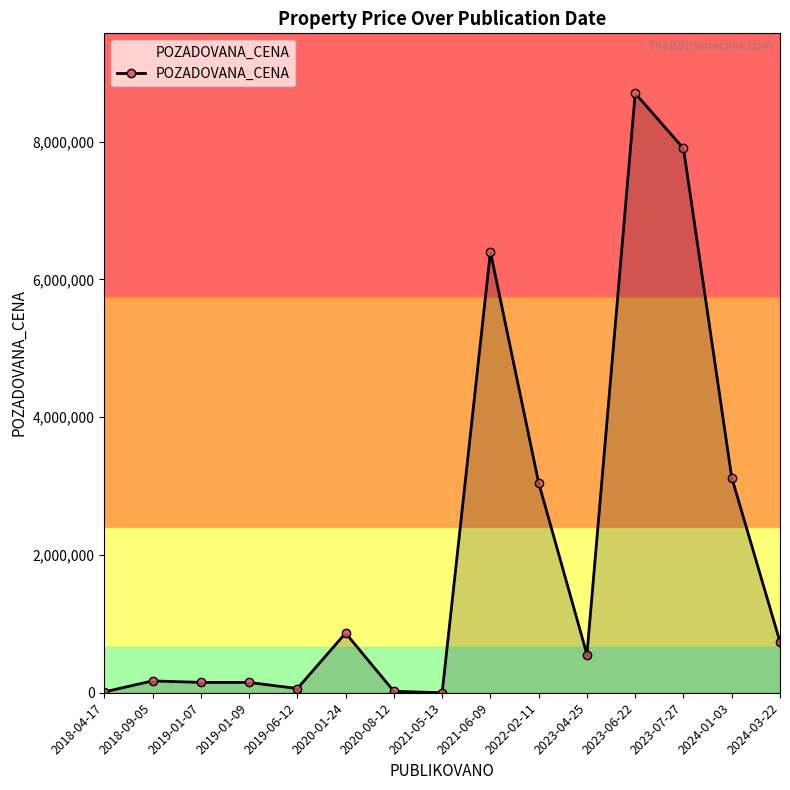

Does the chart have visible grid lines?

No